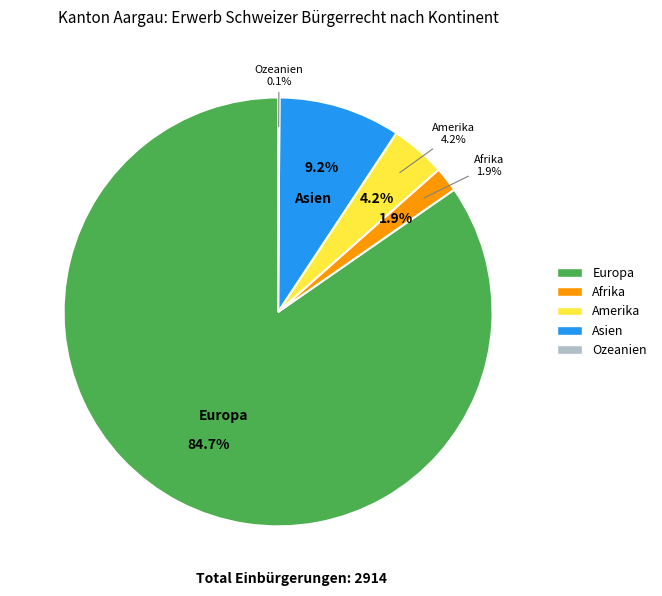

What portion of the pie excludes Amerika?

95.8%